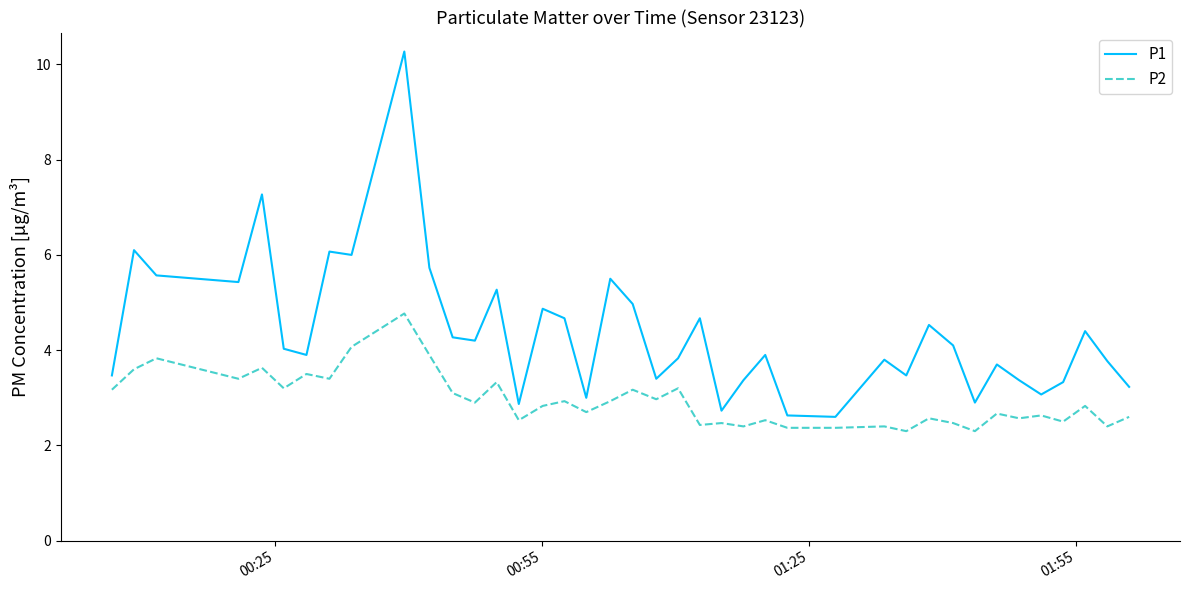

Which series has the largest total across all categories?

P1